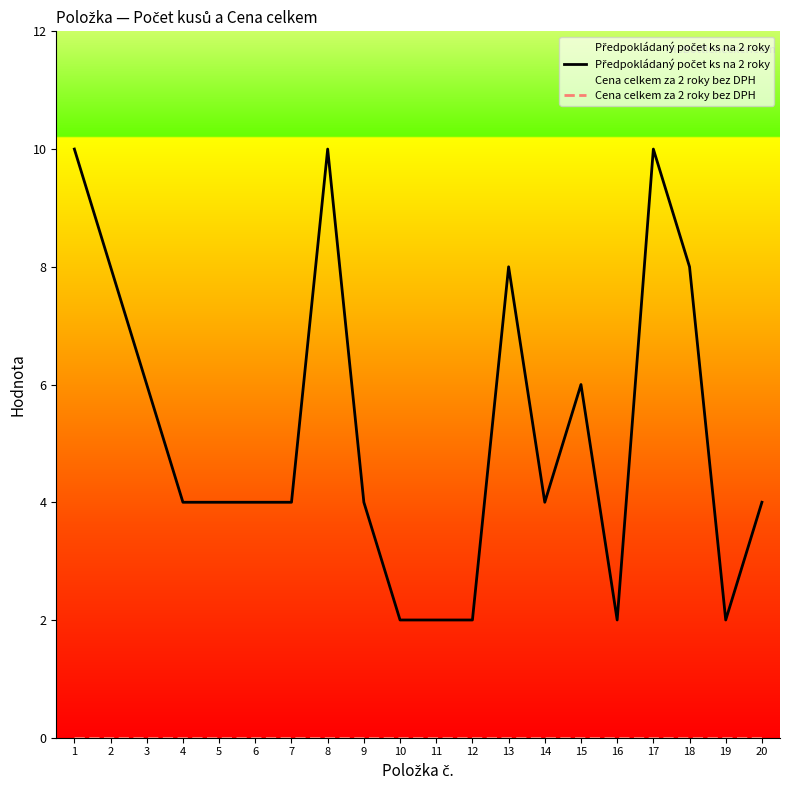

True or false: Předpokládaný počet ks na 2 roky and Cena celkem za 2 roky bez DPH intersect in this chart.

False